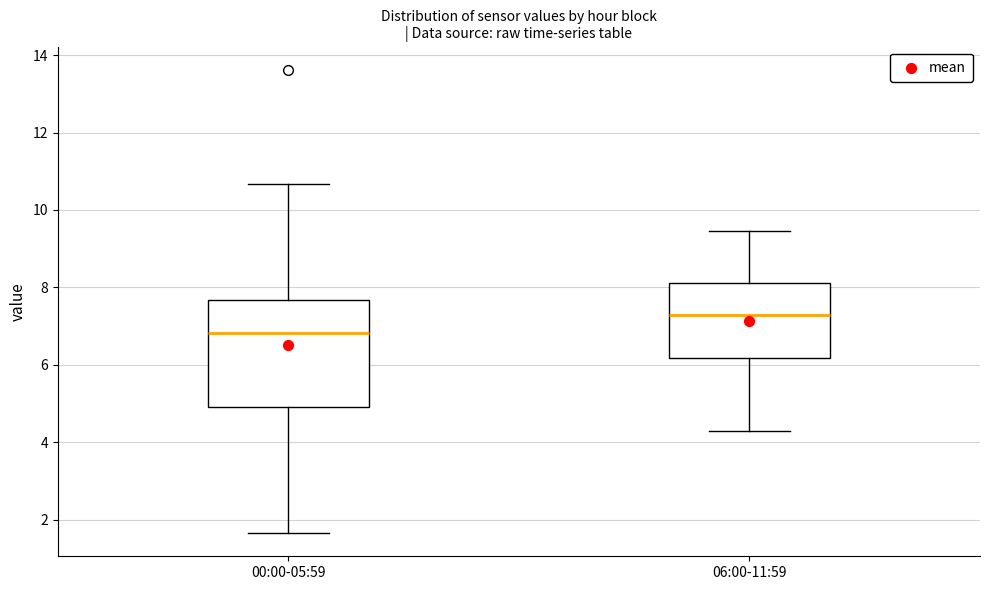

Where does the upper whisker of the box for 00:00-05:59 end on the y-axis? The values are not printed on the chart, so give them approximately, as read against the axis.

10.6